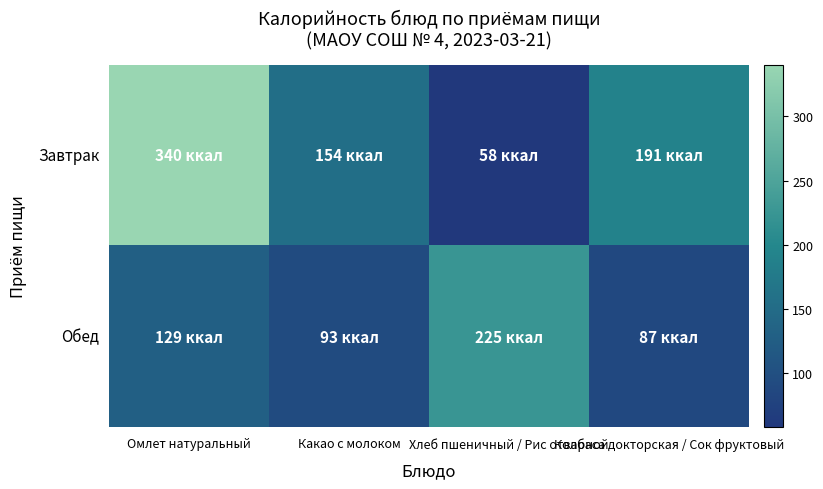

Which series has the largest range (max minus min)?

Завтрак